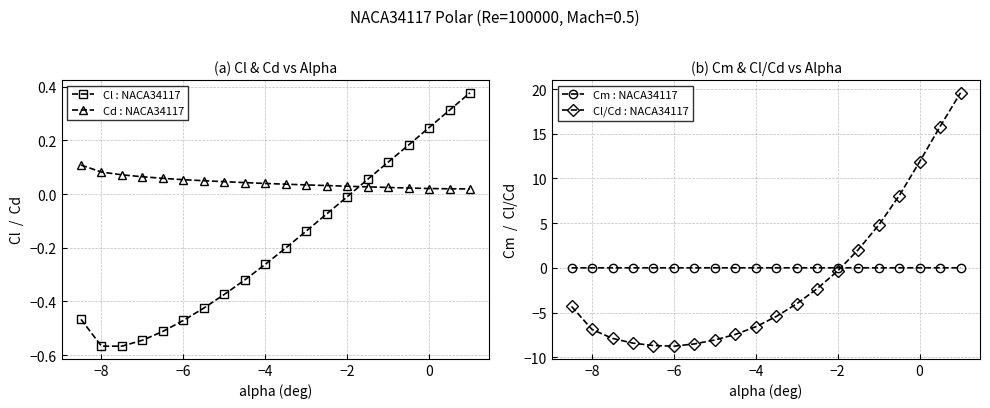

What is the maximum value shown in the chart?

19.6